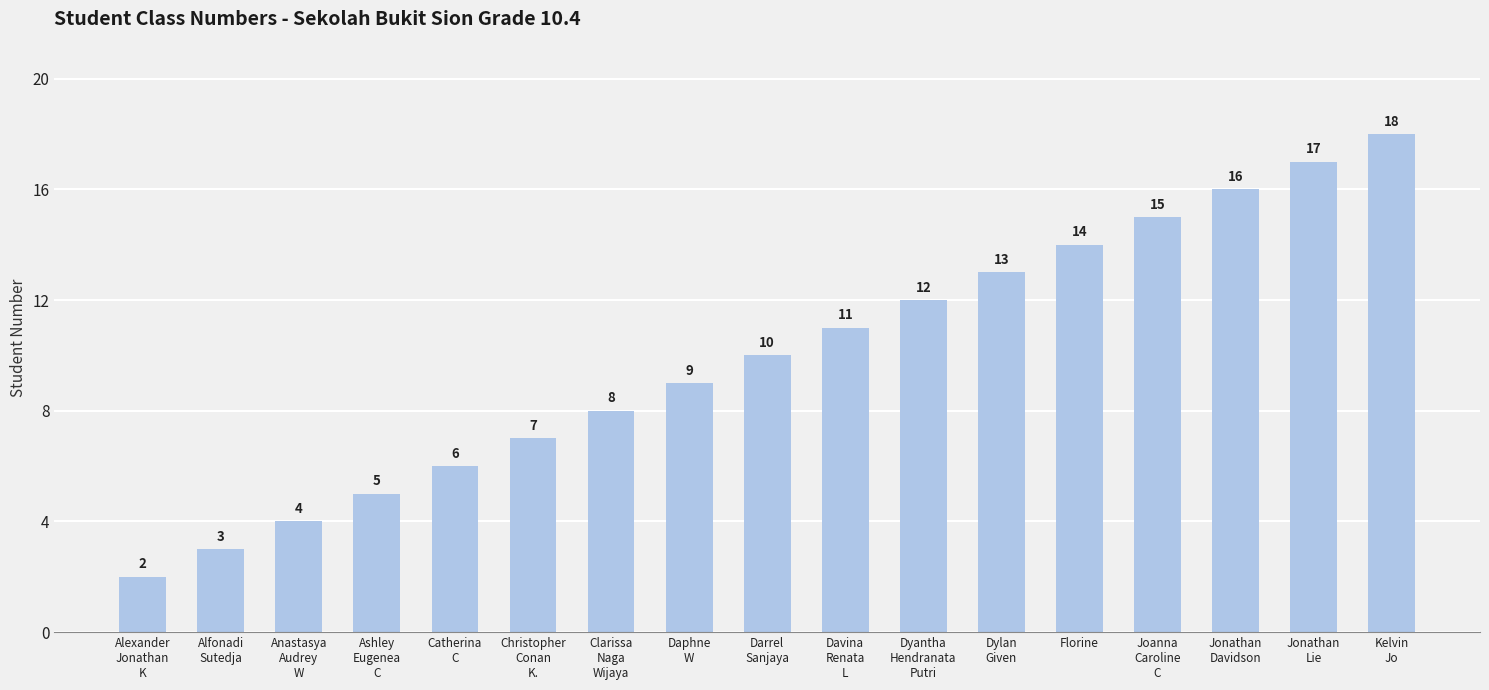

Approximately how many times larger is the value at Dylan
Given compared to Florine?

0.9